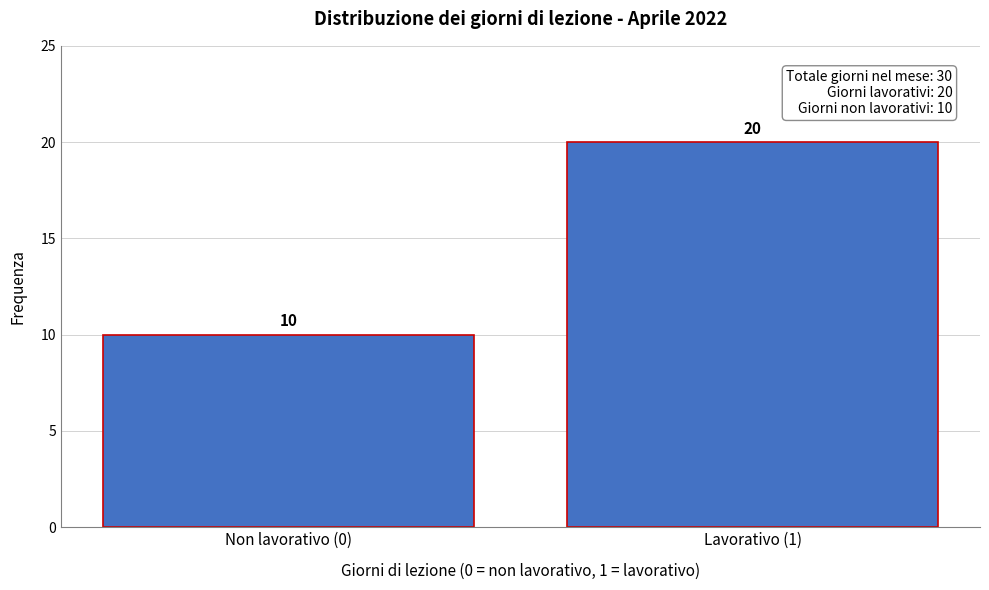

Reading left to right, list all the values displayed in this chart.

10	20